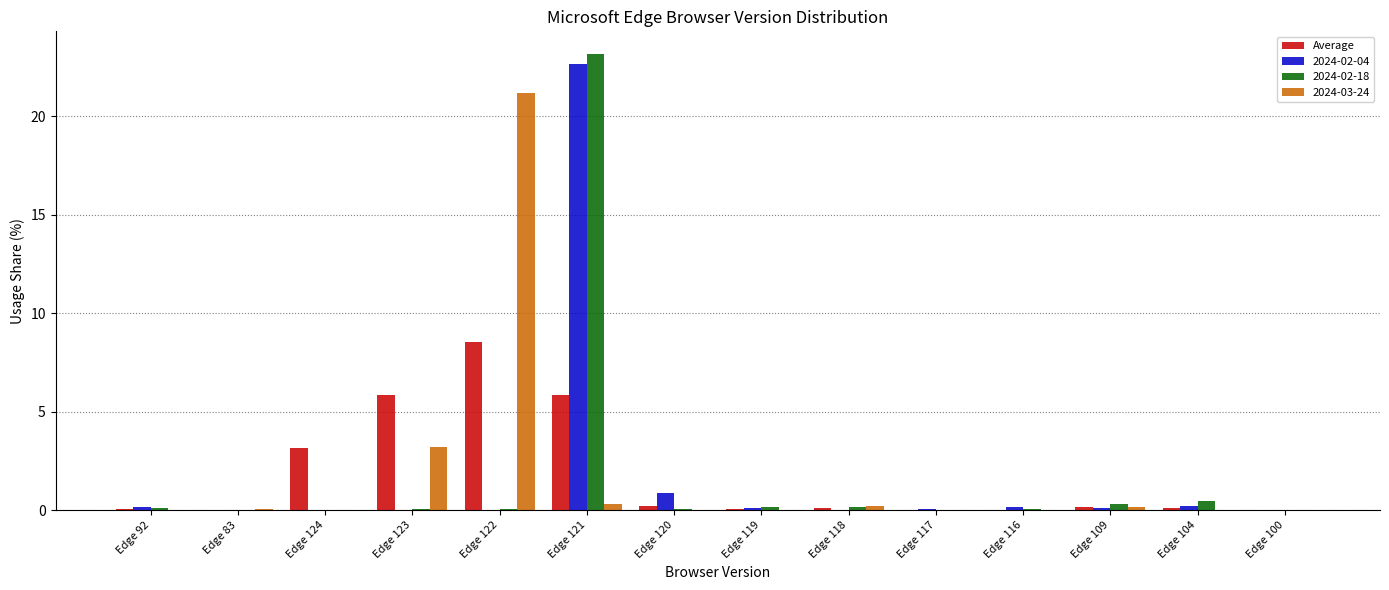

What is the maximum value shown in the chart?

23.2